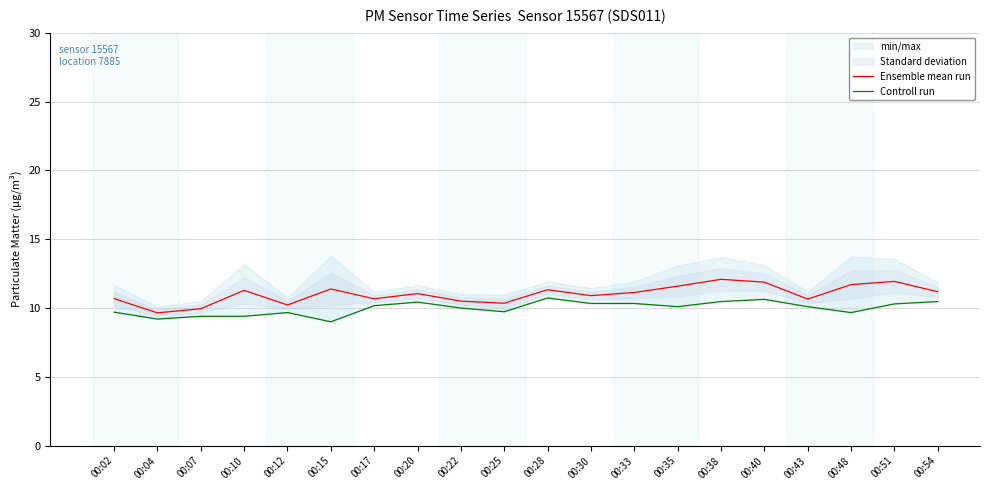

True or false: Controll run and Ensemble mean run intersect in this chart.

False